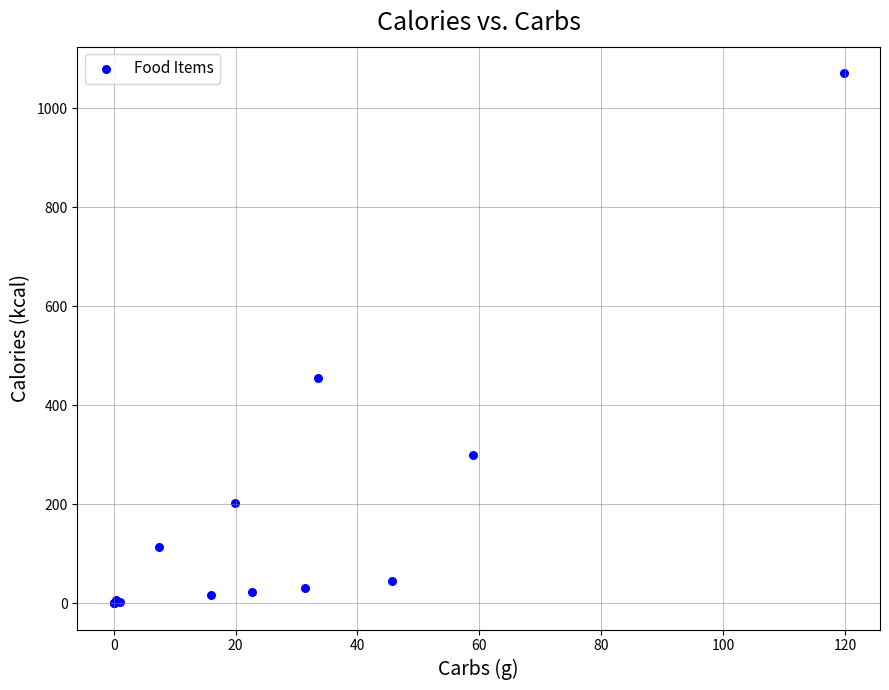

What Y value in the scatter plot is closest to 535?

455.0